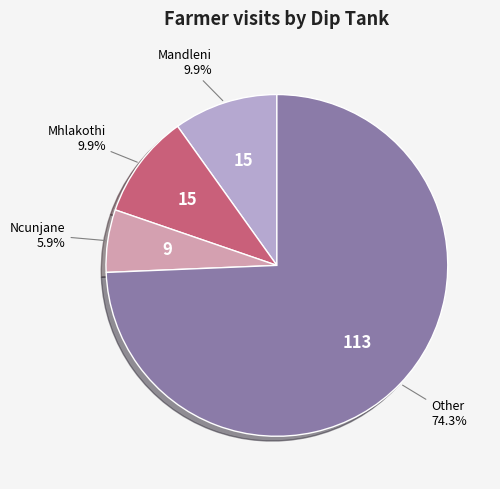

Is there a majority slice in this chart?

Yes